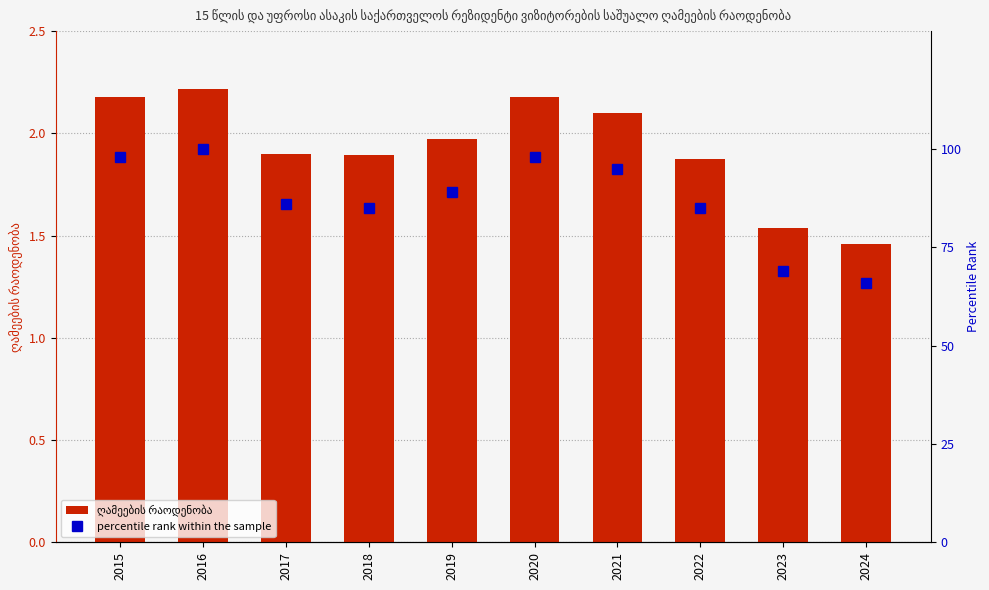

Rank the series by their average value, from highest to lowest.

percentile rank within the sample, ღამეების რაოდენობა